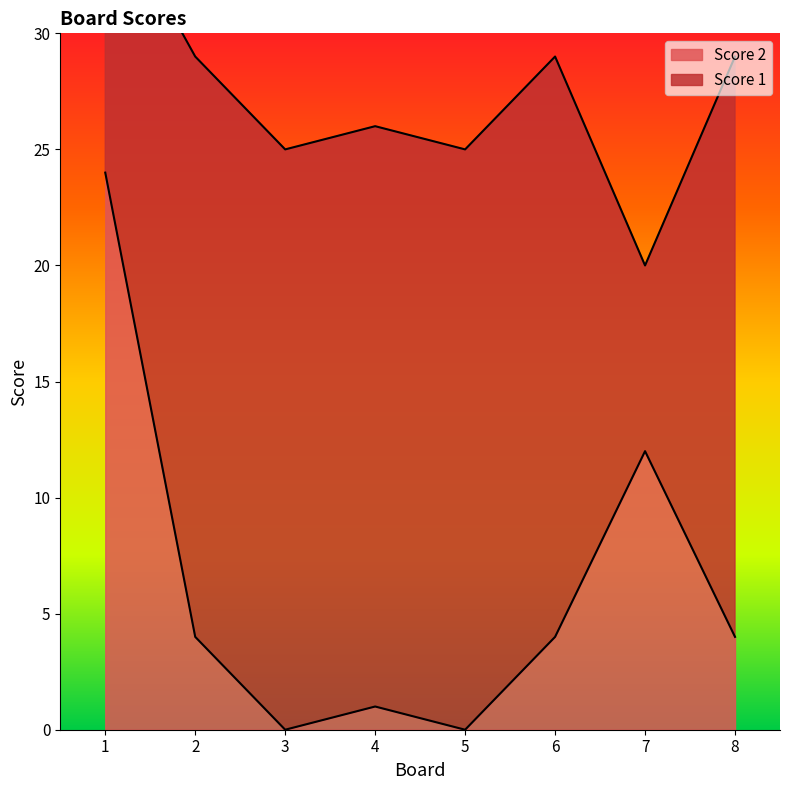

Is it true that Score 2 equals 18 at 7?

False